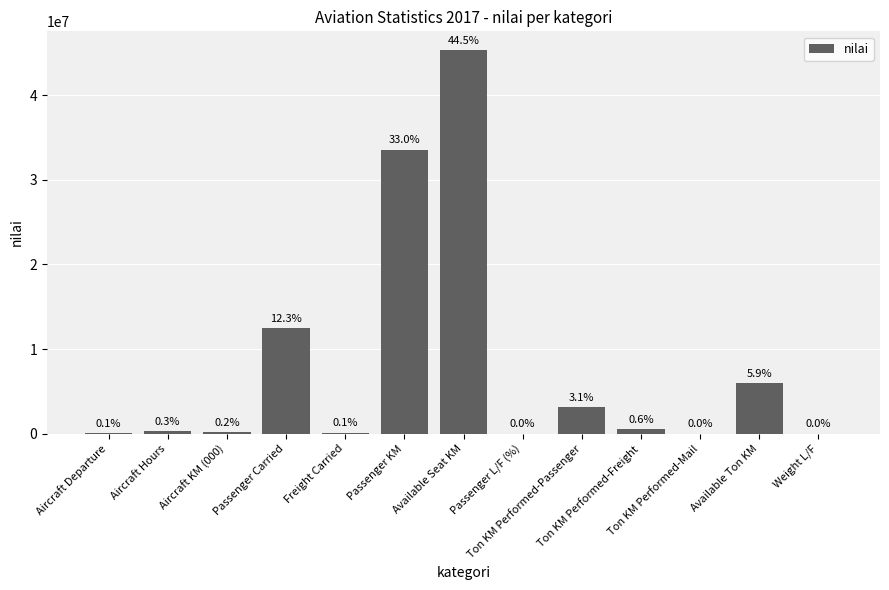

What is the label of the 3rd bar from the right?

Ton KM Performed-Mail